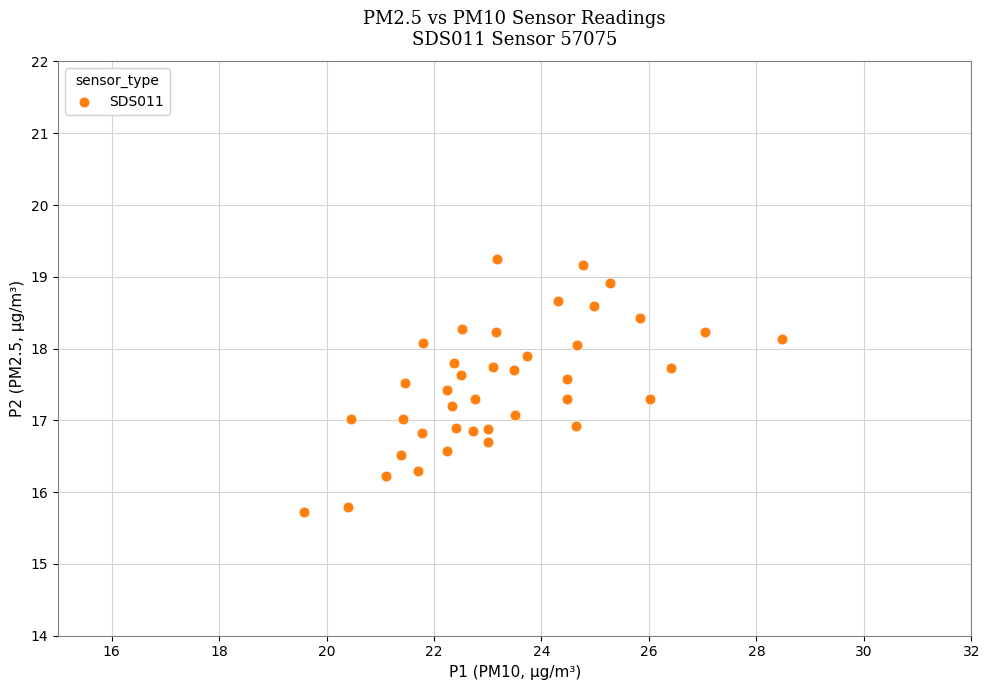

What is the range of Y values (max minus min)?

3.5